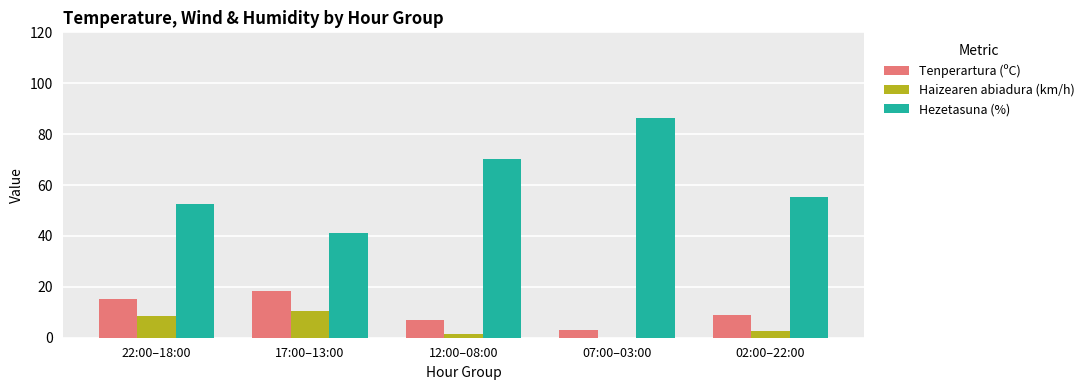

Reading right to left, what are all the values shown in this chart?

Tenperartura (ºC): 9.1	3.0	7.0	18.5	15.2
Haizearen abiadura (km/h): 2.8	0.0	1.6	10.4	8.4
Hezetasuna (%): 55.2	86.4	70.2	41.2	52.4